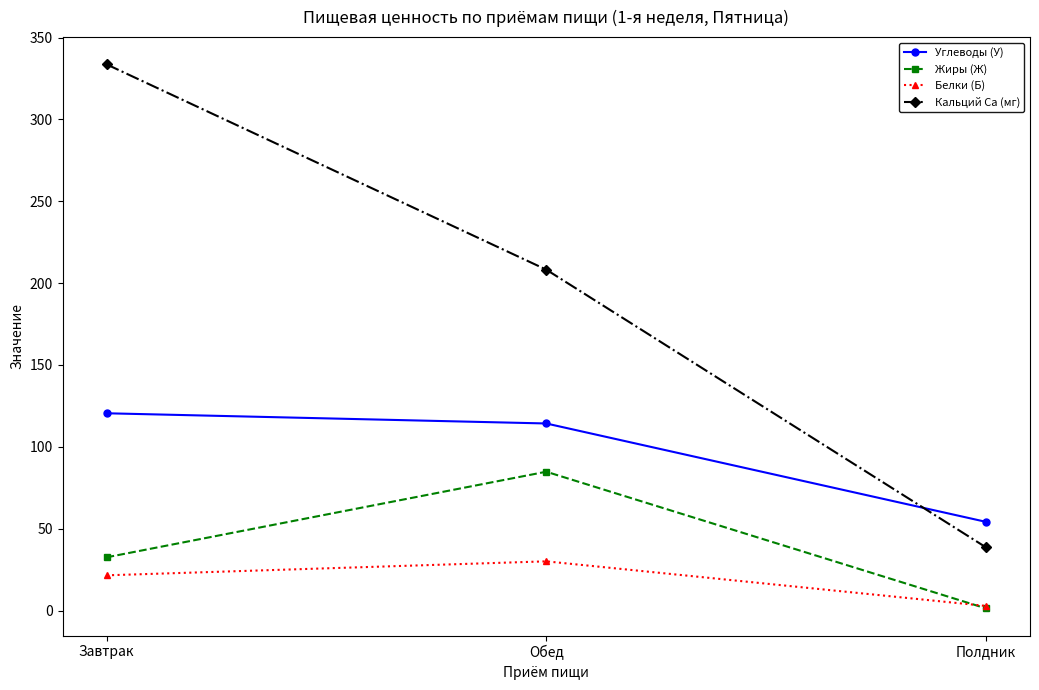

Is this an area chart (filled region under the line)?

No